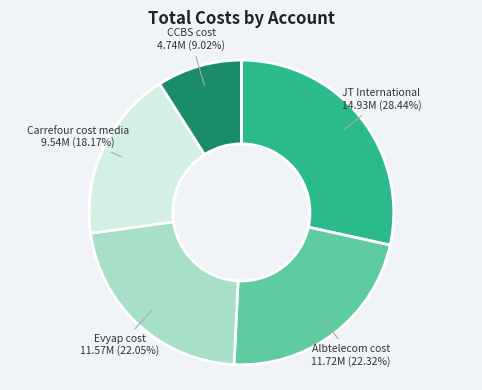

To the nearest percent, what portion does Evyap cost represent?

22%